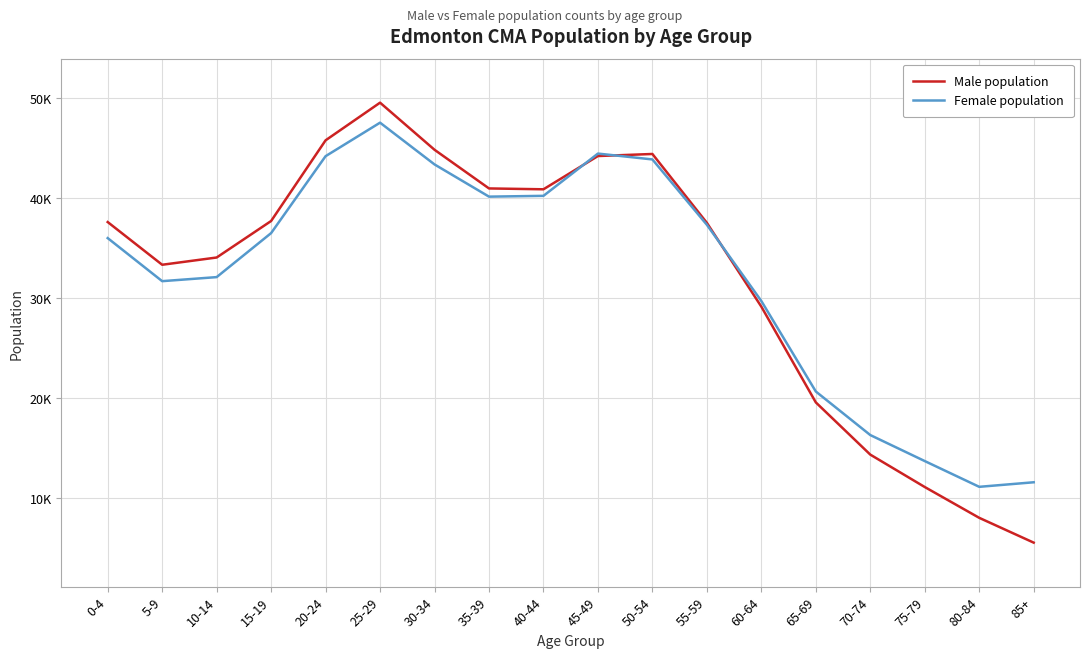

What is the lowest value of the Male population series?

5575